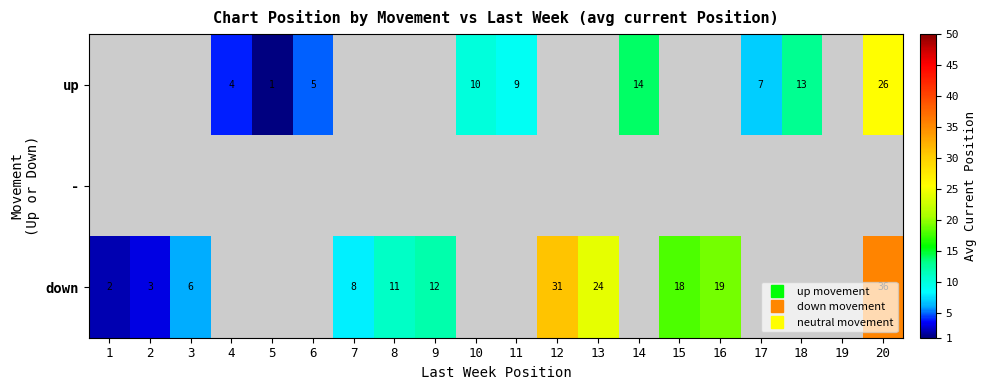

At which category does the chart reach its peak across all series?

20